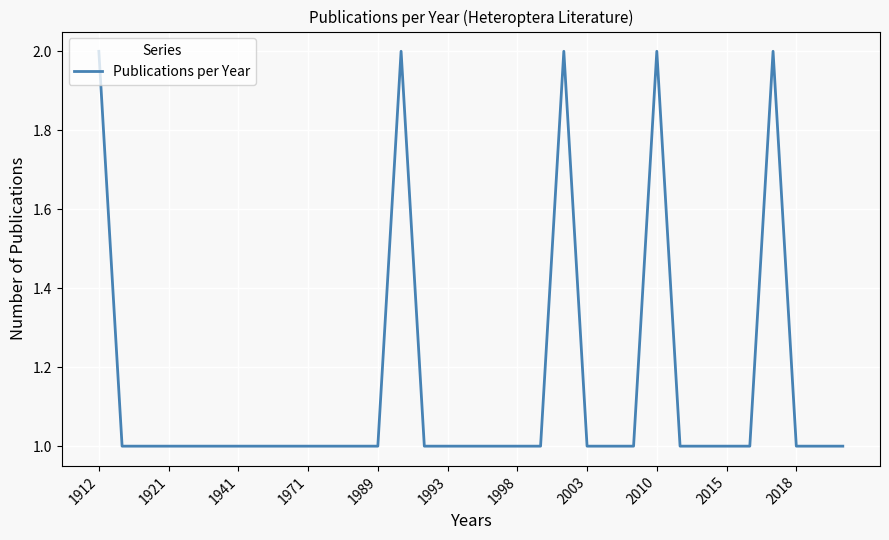

Does the chart display data point markers on the line(s)?

No